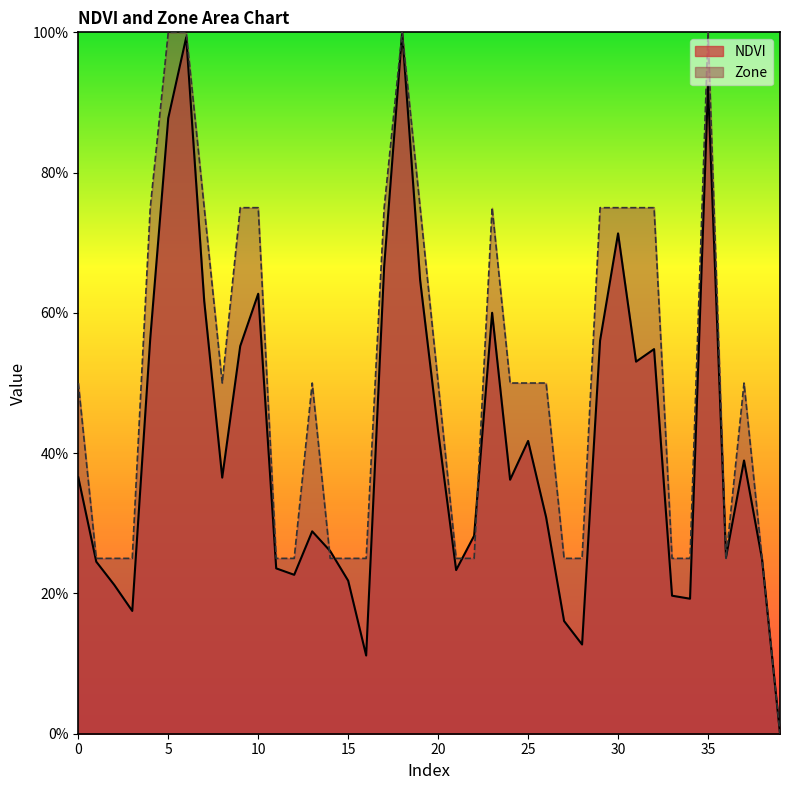

What is the value of the NDVI point at the 24th from the left?

0.6